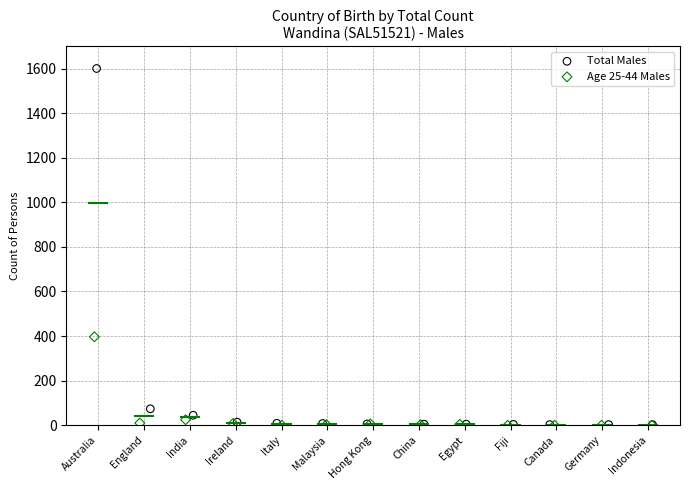

Which series has the largest Y range (max minus min)?

Total Males